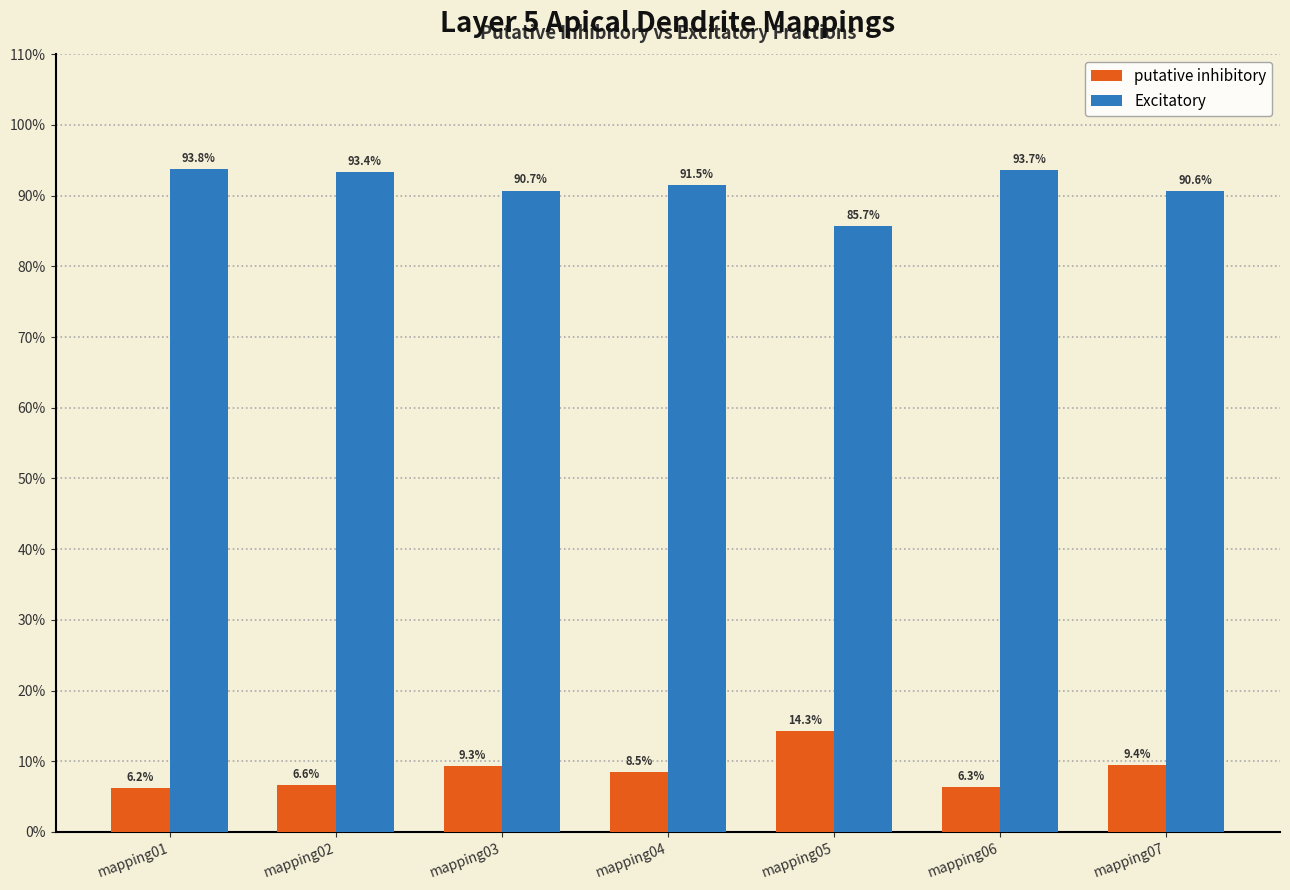

Are the bars grouped side by side (vs. stacked)?

Yes